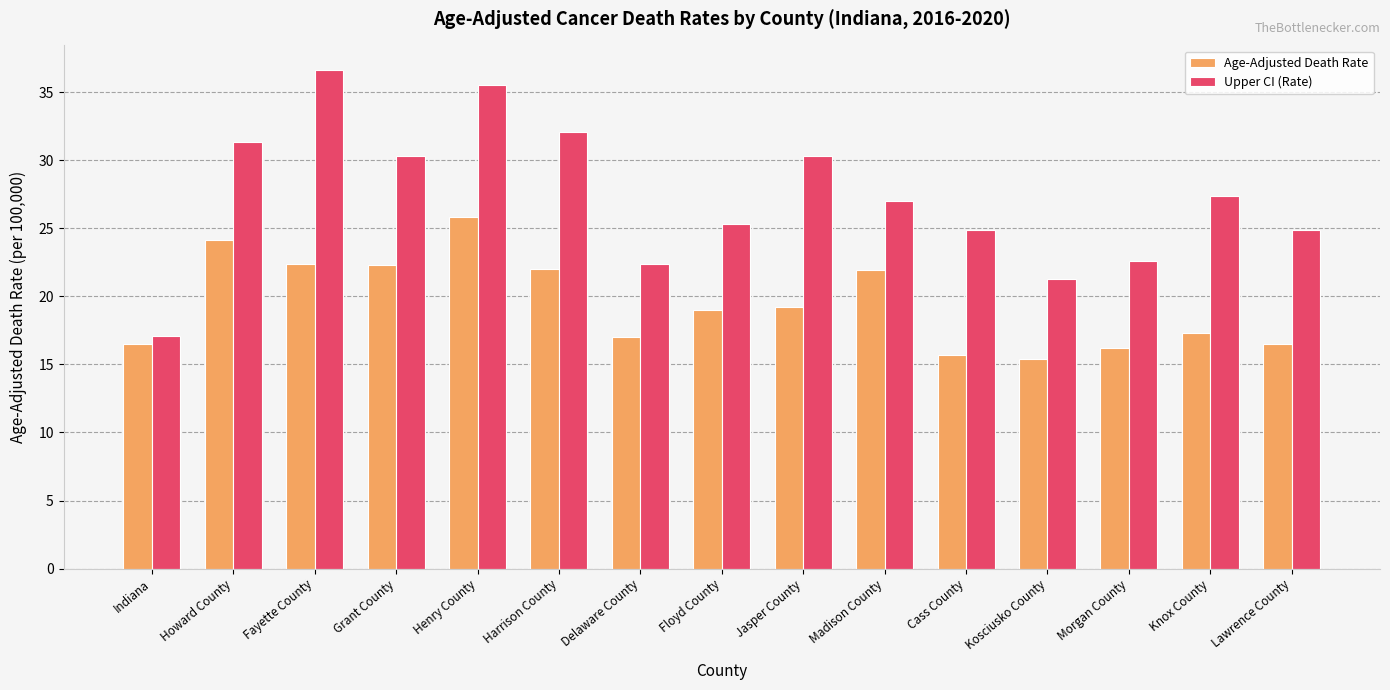

What position from the left is Floyd County?

8